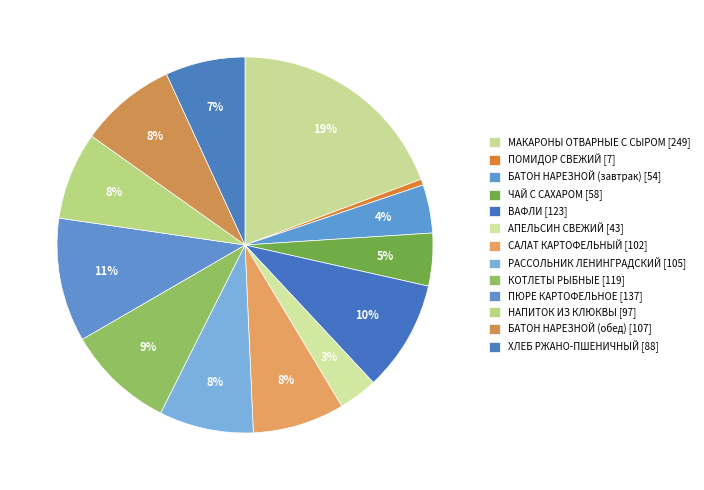

Rank the categories by value from lowest to highest.

ПОМИДОР СВЕЖИЙ, АПЕЛЬСИН СВЕЖИЙ, БАТОН НАРЕЗНОЙ (завтрак), ЧАЙ С САХАРОМ, ХЛЕБ РЖАНО-ПШЕНИЧНЫЙ, НАПИТОК ИЗ КЛЮКВЫ, САЛАТ КАРТОФЕЛЬНЫЙ, РАССОЛЬНИК ЛЕНИНГРАДСКИЙ, БАТОН НАРЕЗНОЙ (обед), КОТЛЕТЫ РЫБНЫЕ, ВАФЛИ, ПЮРЕ КАРТОФЕЛЬНОЕ, МАКАРОНЫ ОТВАРНЫЕ С СЫРОМ